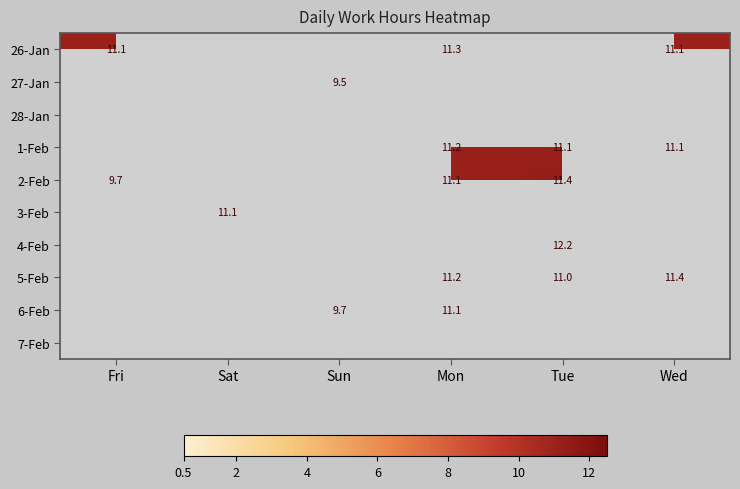

Which category has the highest value across all series?

Tue